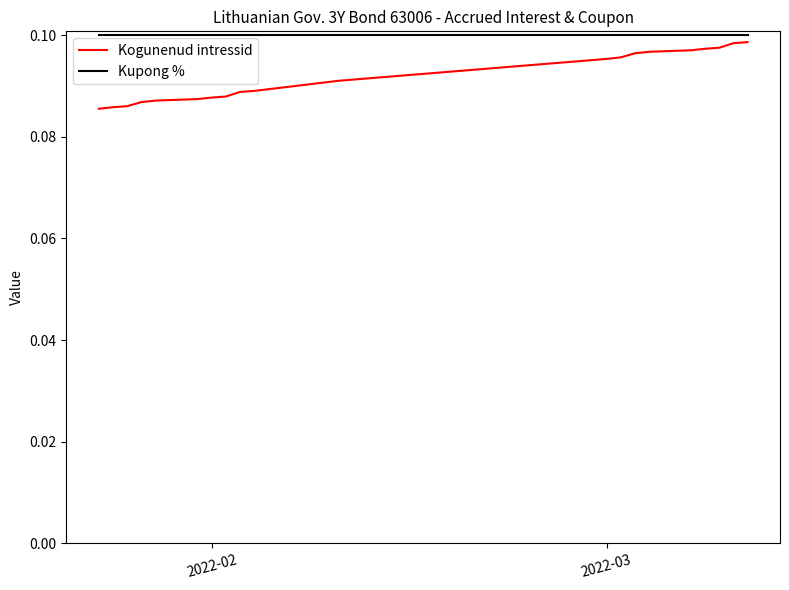

Which series has the largest range (max minus min)?

Kogunenud intressid